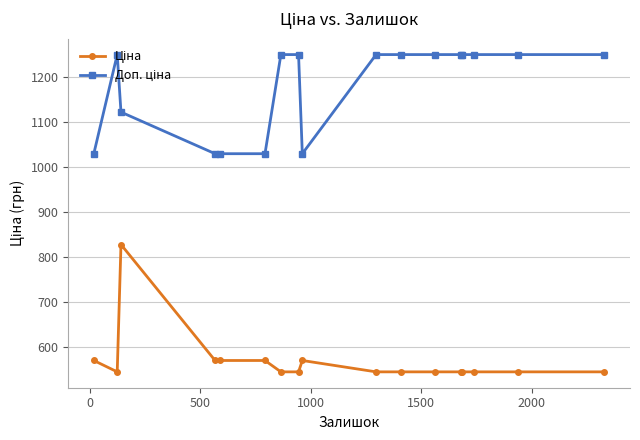

What is the maximum value shown in the chart?

1249.1